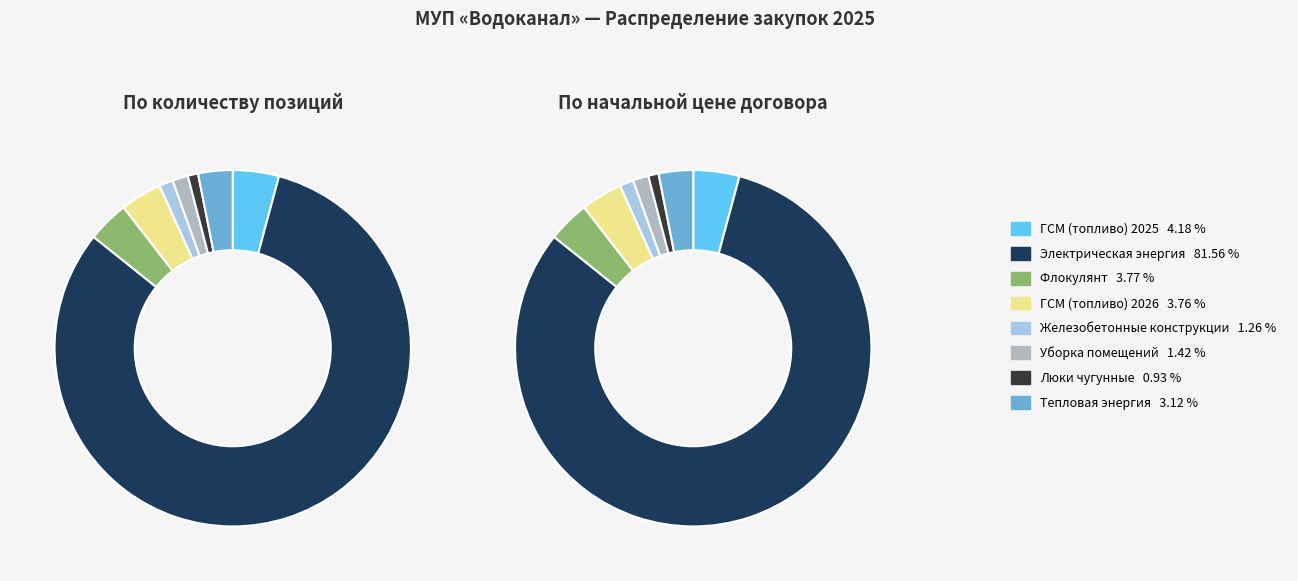

To the nearest percent, what portion does Поставка тепловой энергии represent?

3%